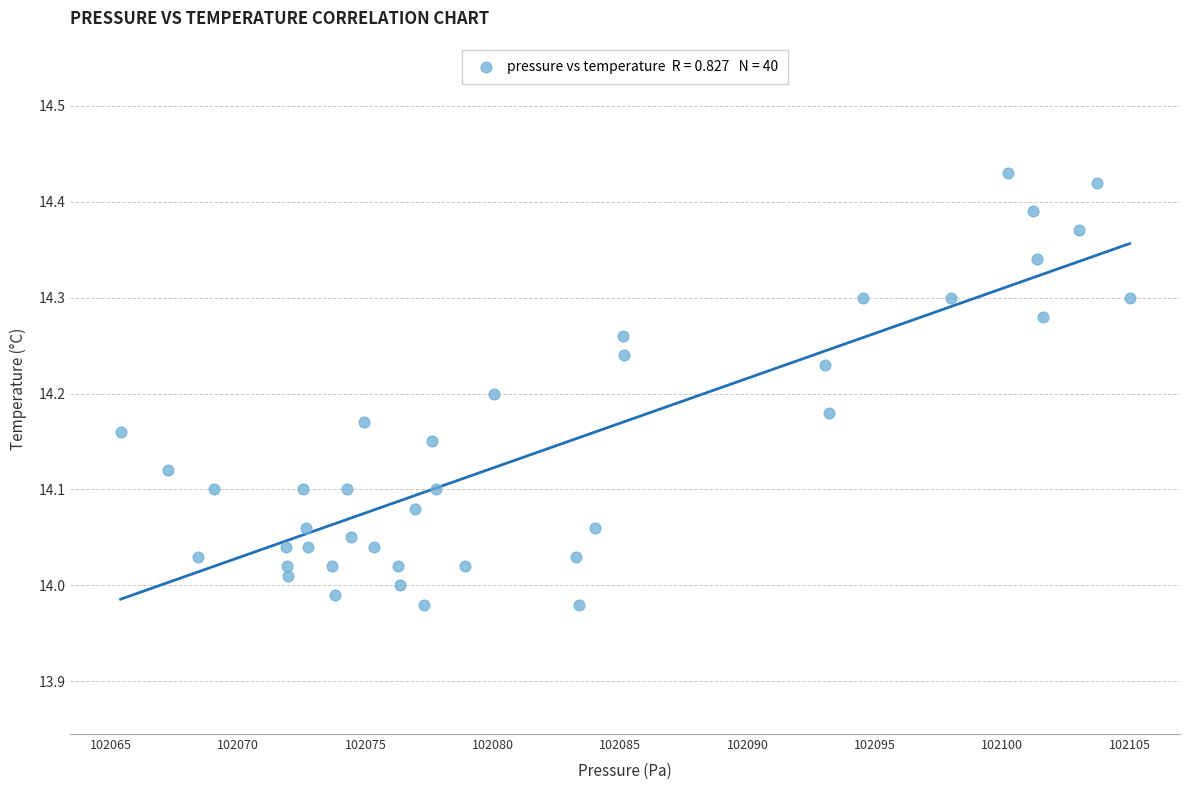

What is the range of X values (max minus min)?

39.6